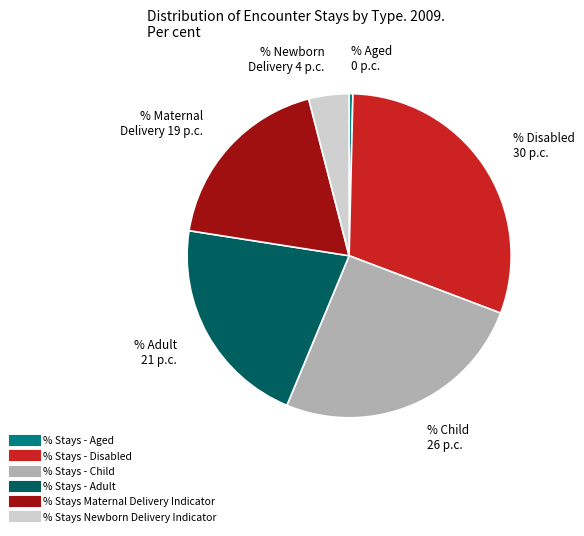

Combined, do % Stays Newborn Delivery Indicator and % Stays - Child account for over 50%?

No